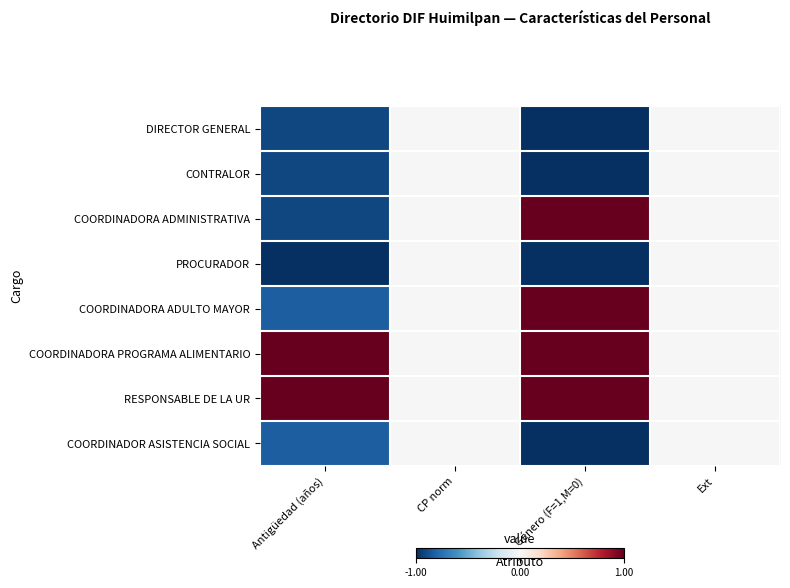

Reading right to left, transcribe all the data shown in this chart.

DIRECTOR GENERAL: Ext=0.0	Género (F=1,M=0)=-1.0	CP norm=0.0	Antigüedad (años)=-0.9
CONTRALOR: Ext=0.0	Género (F=1,M=0)=-1.0	CP norm=0.0	Antigüedad (años)=-0.9
COORDINADORA ADMINISTRATIVA: Ext=0.0	Género (F=1,M=0)=1.0	CP norm=0.0	Antigüedad (años)=-0.9
PROCURADOR: Ext=0.0	Género (F=1,M=0)=-1.0	CP norm=0.0	Antigüedad (años)=-1.0
COORDINADORA ADULTO MAYOR: Ext=0.0	Género (F=1,M=0)=1.0	CP norm=0.0	Antigüedad (años)=-0.8
COORDINADORA PROGRAMA ALIMENTARIO: Ext=0.0	Género (F=1,M=0)=1.0	CP norm=0.0	Antigüedad (años)=1.0
RESPONSABLE DE LA UR: Ext=0.0	Género (F=1,M=0)=1.0	CP norm=0.0	Antigüedad (años)=1.0
COORDINADOR ASISTENCIA SOCIAL: Ext=0.0	Género (F=1,M=0)=-1.0	CP norm=0.0	Antigüedad (años)=-0.8